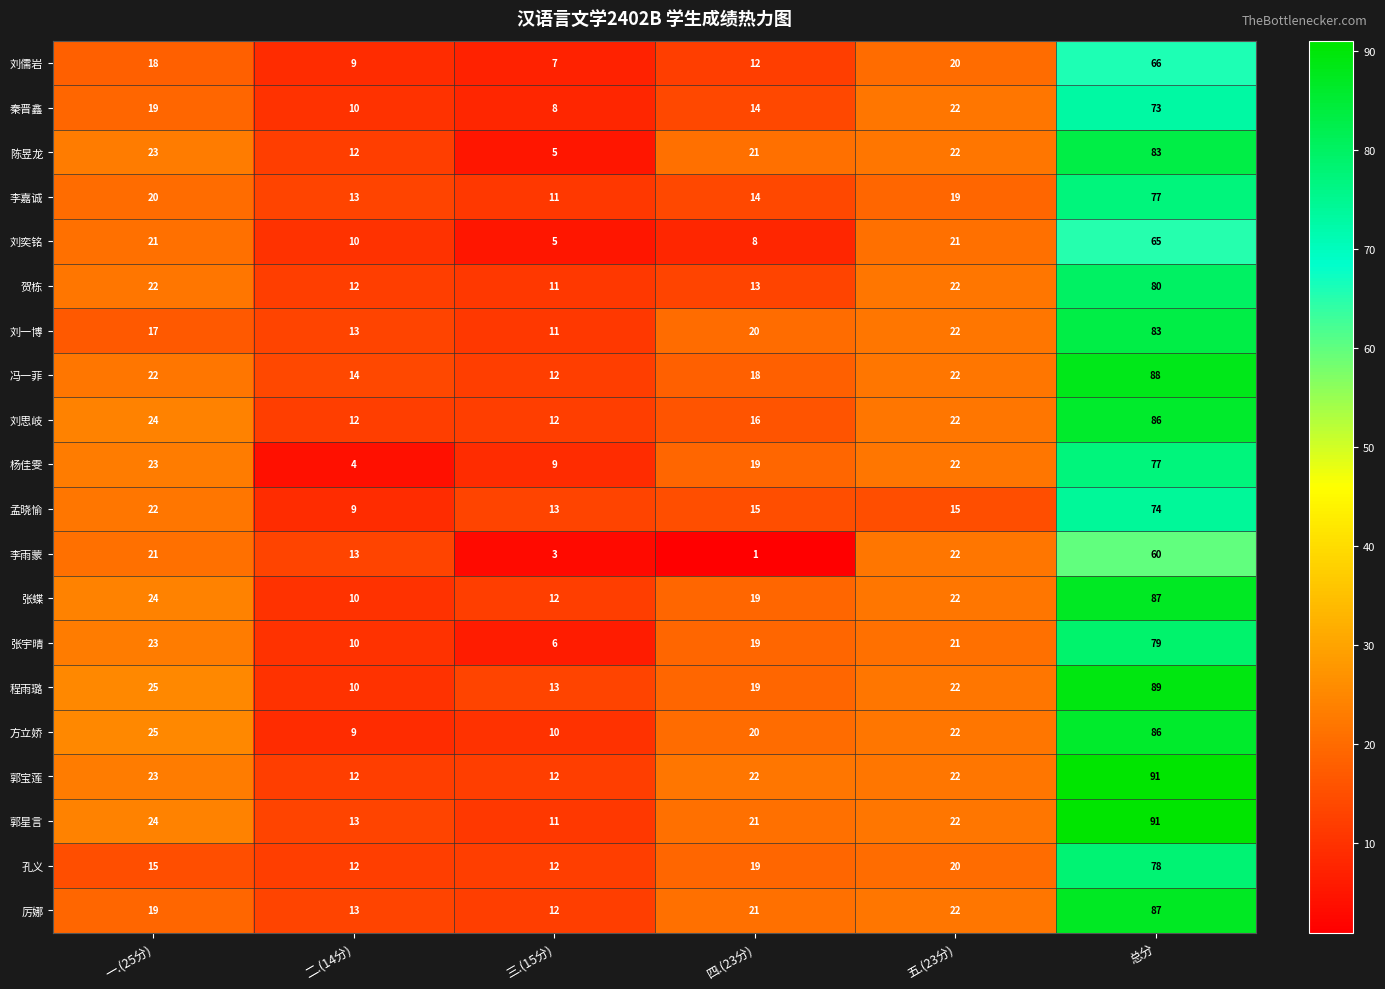

Is the value of 杨佳雯 at 二.(14分) greater than the value of 张宇晴 at 五.(23分)?

No